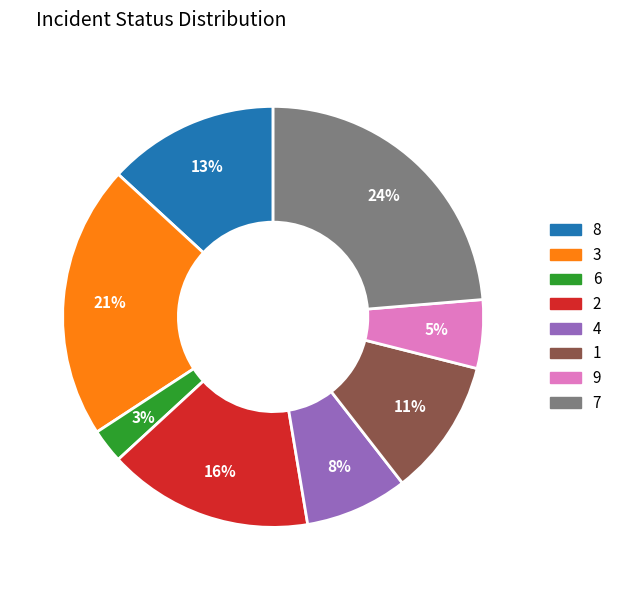

To the nearest percent, what is the difference between the largest and smallest slice percentages?

21%